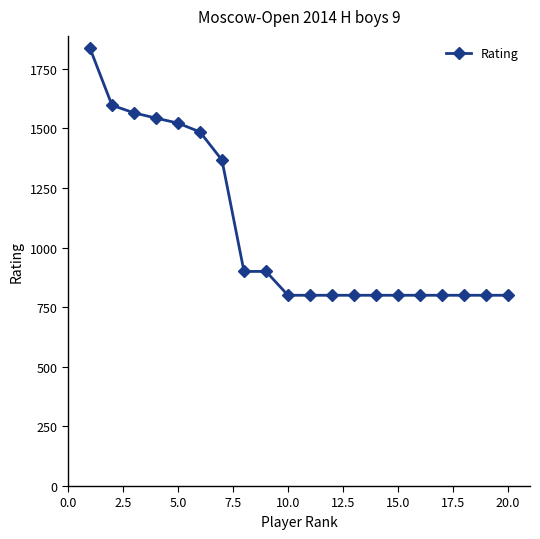

What is the sum of all values?

21515